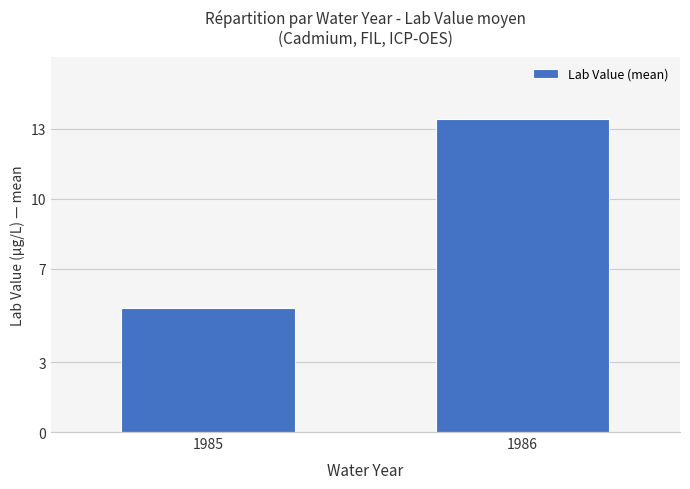

Are the bars horizontal?

No